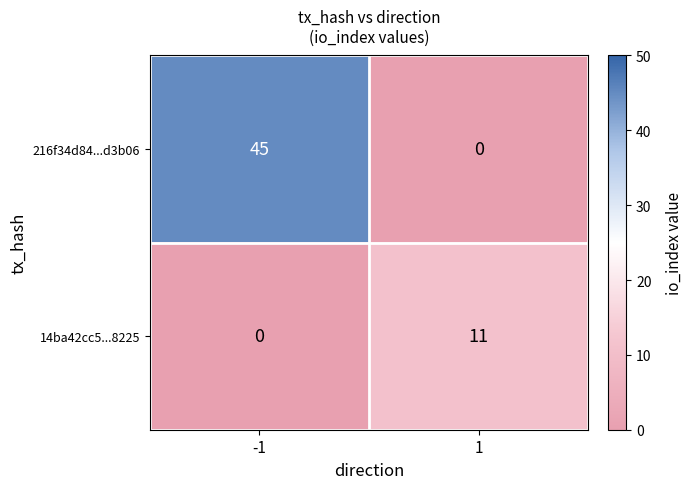

What is the spread (max minus min) of values at -1?

45